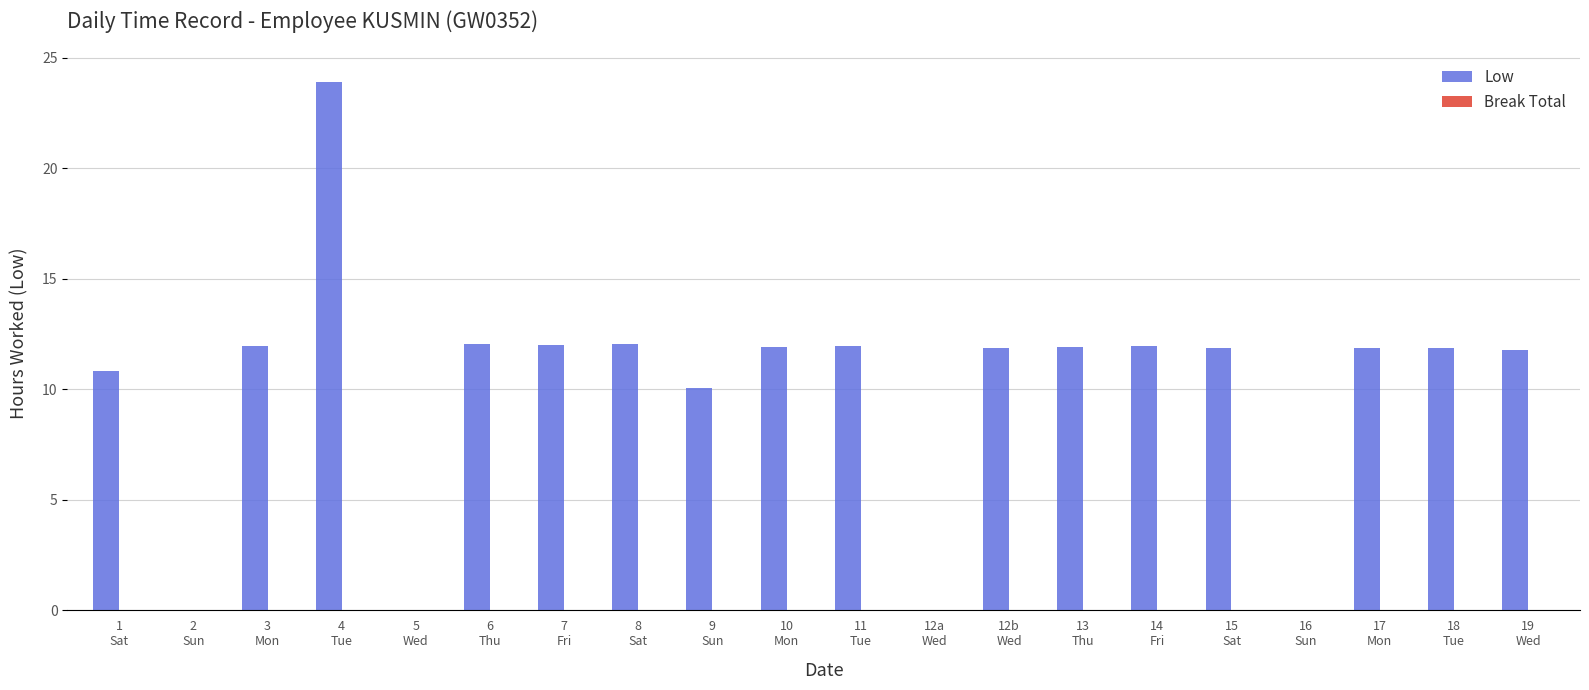

What is the sum of all values?

199.9